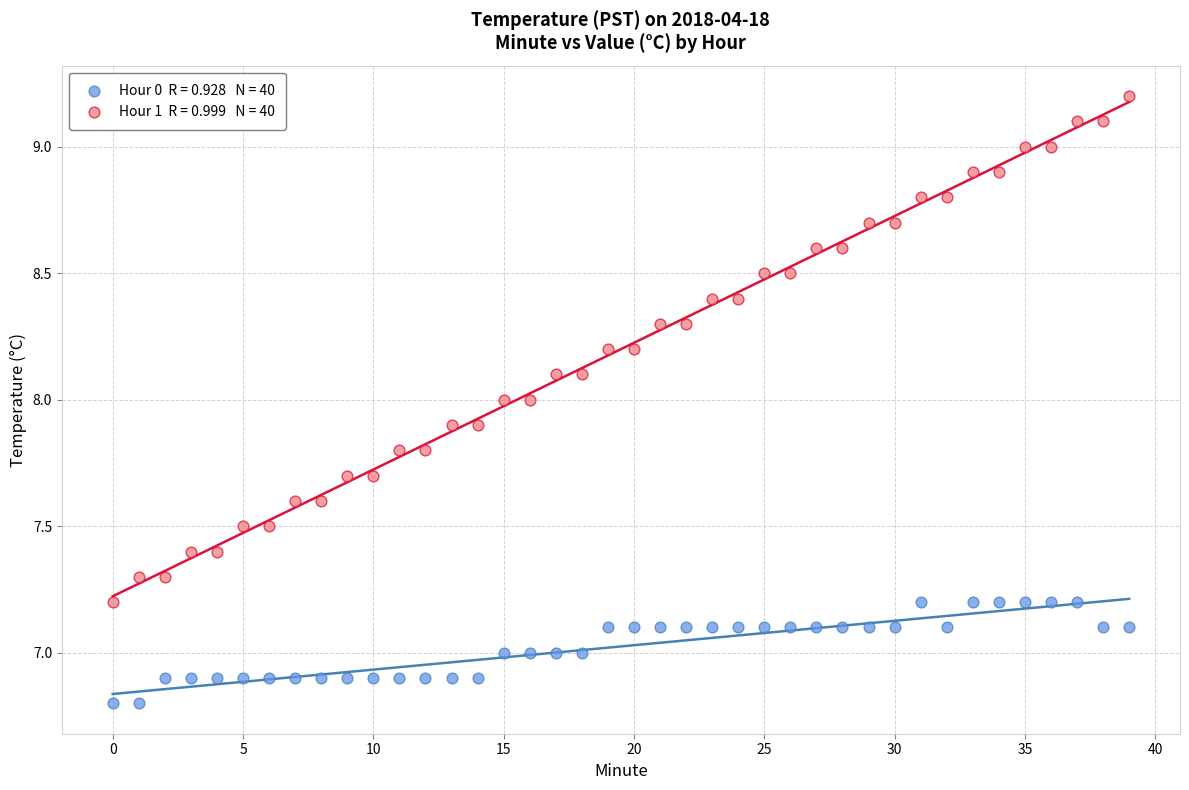

Across all data points, what is the range of Y values (max minus min)?

2.4